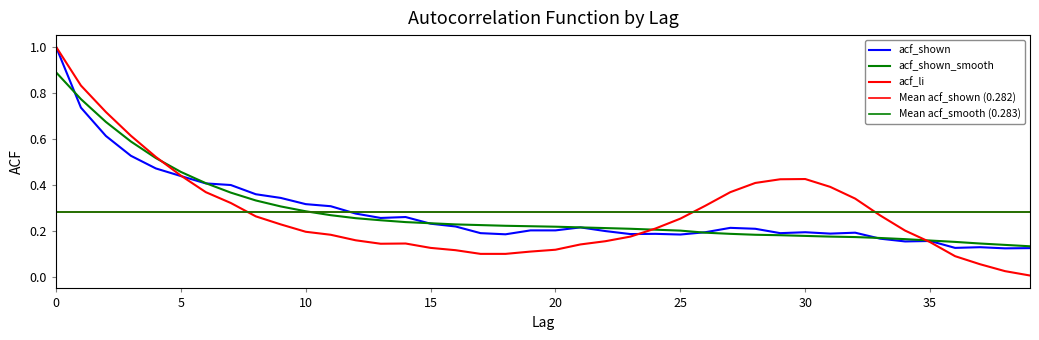

The value of acf_shown at 37 is 0.2. True or false?

False